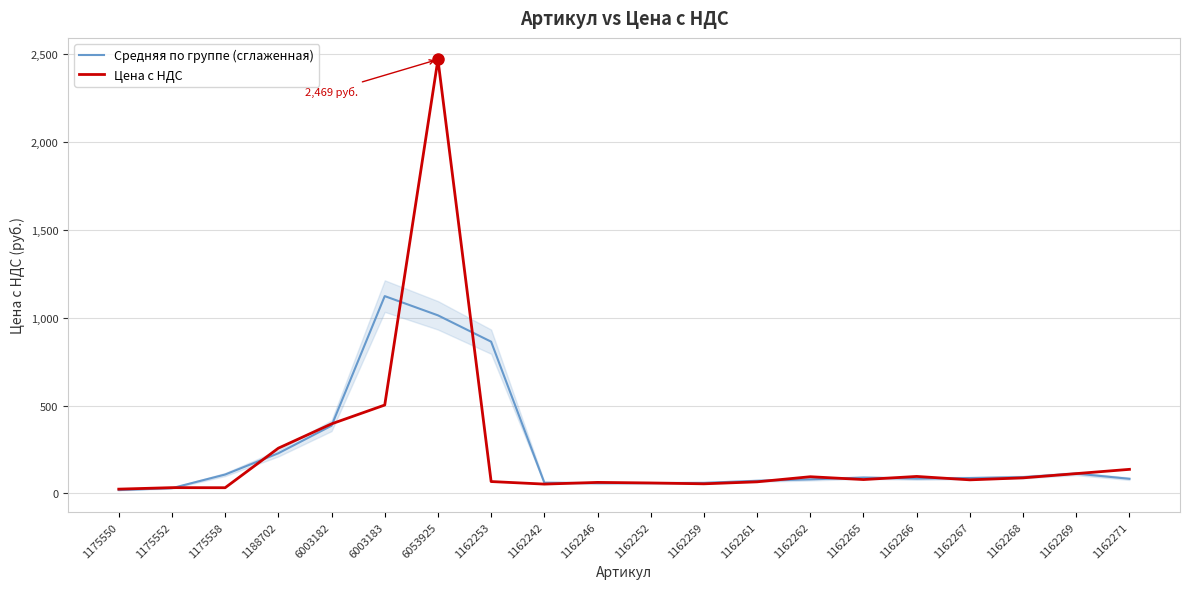

What is the average value of the Средняя по группе (сглаженная) series?

235.7